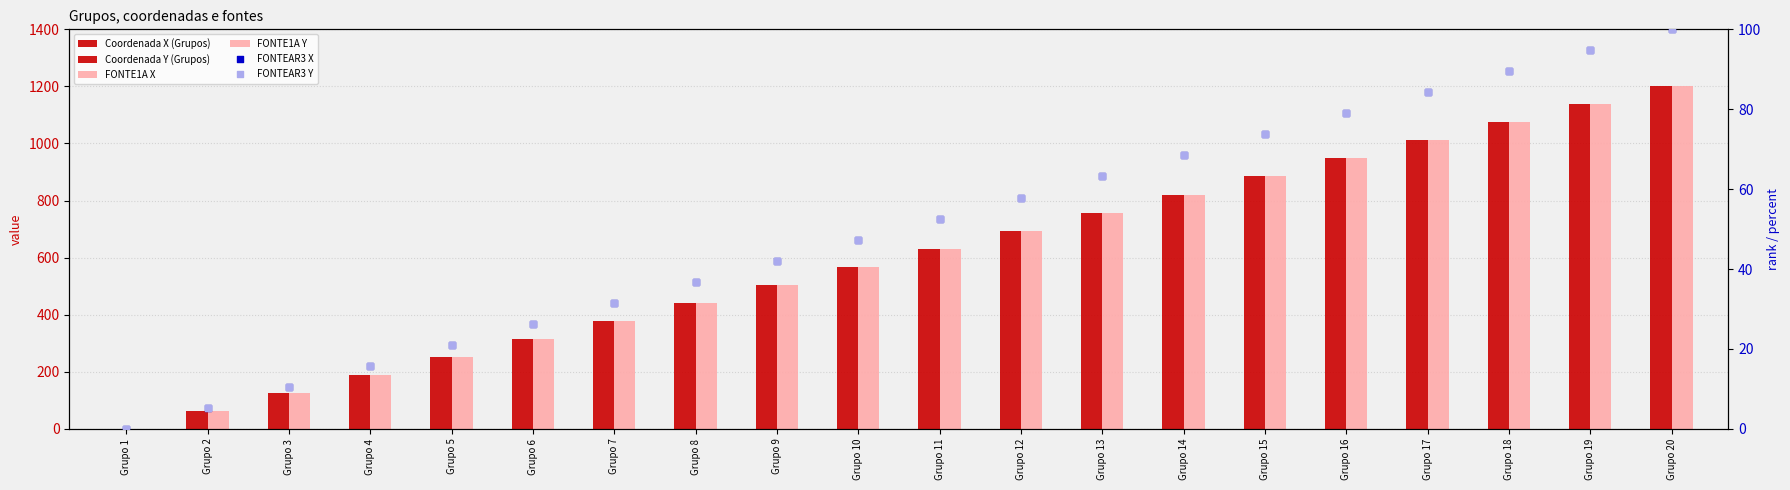

Is the value of Coordenada X (Grupos) at Grupo 12 greater than the value of FONTEAR3 Y at Grupo 14?

Yes